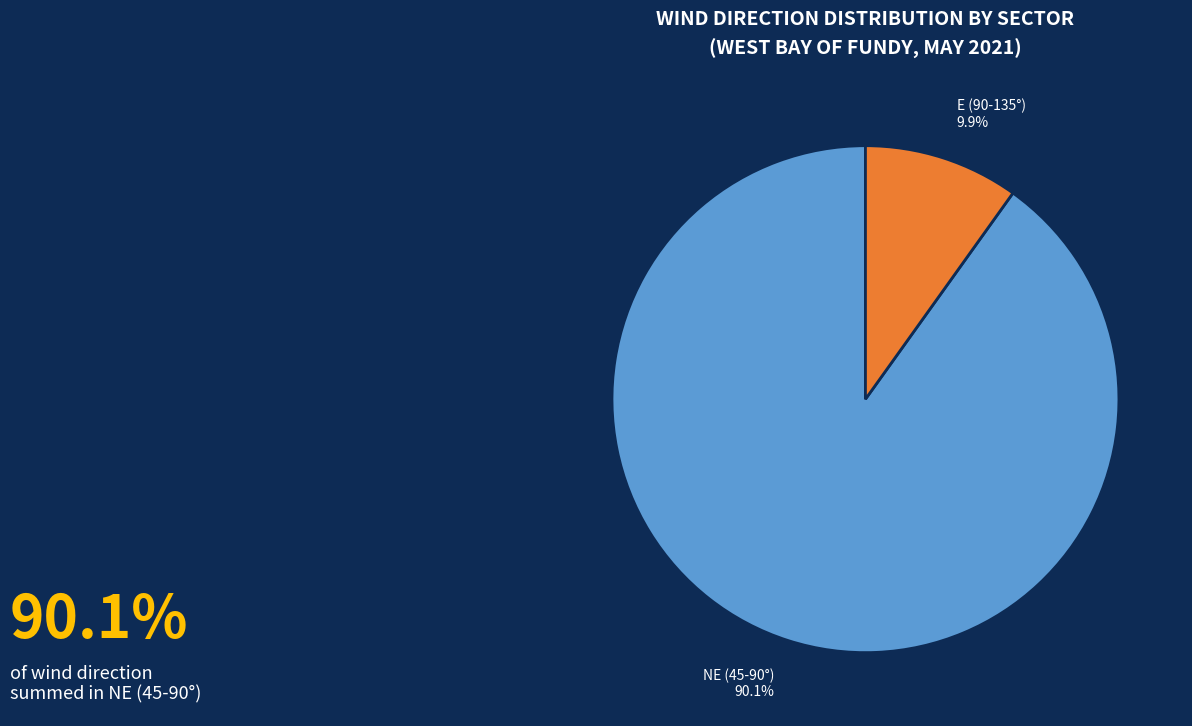

What is the largest slice in the pie chart?

NE (45-90°)